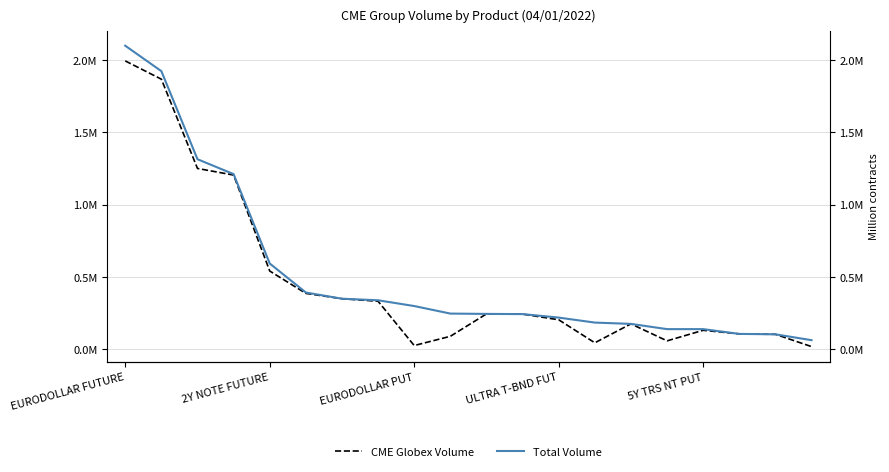

True or false: CME Globex Volume and Total Volume cross at least once.

False